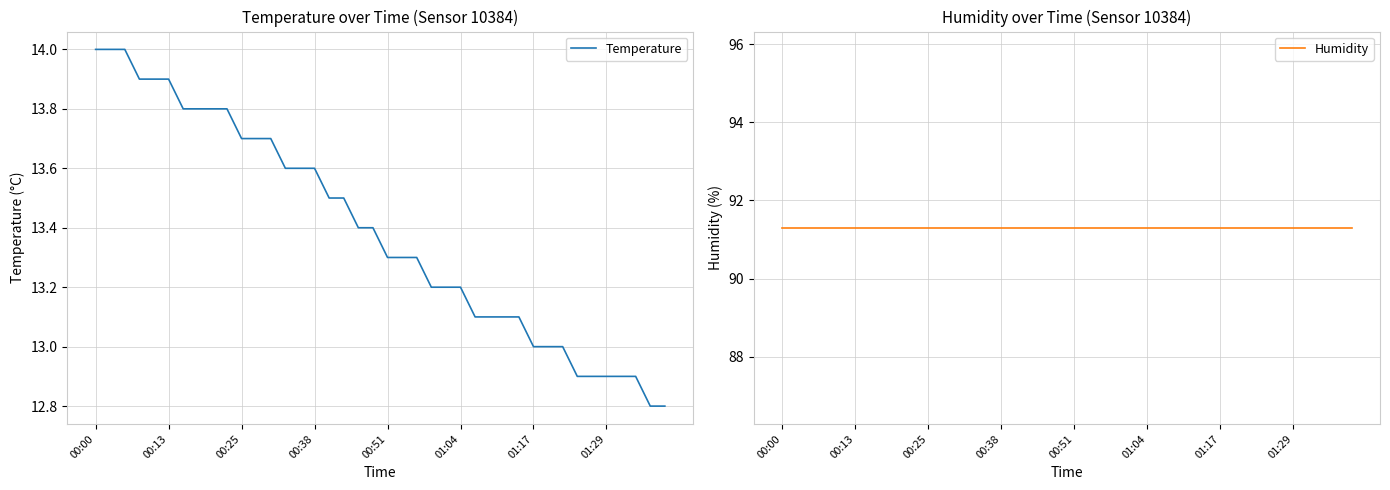

What is the difference between the maximum and minimum values in the Temperature series?

1.2